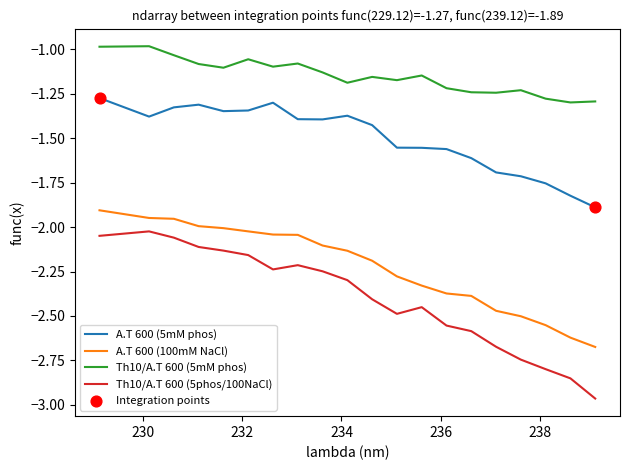

Which series has the largest total across all categories?

Th10/A.T 600 (5mM phos)